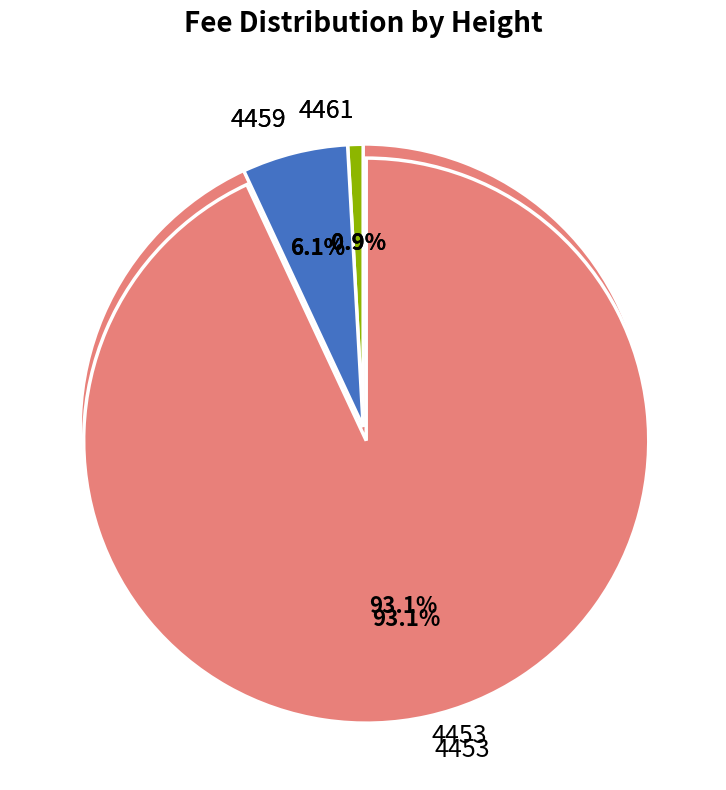

What percentage do 4461 and 4453 together represent?

93.9%